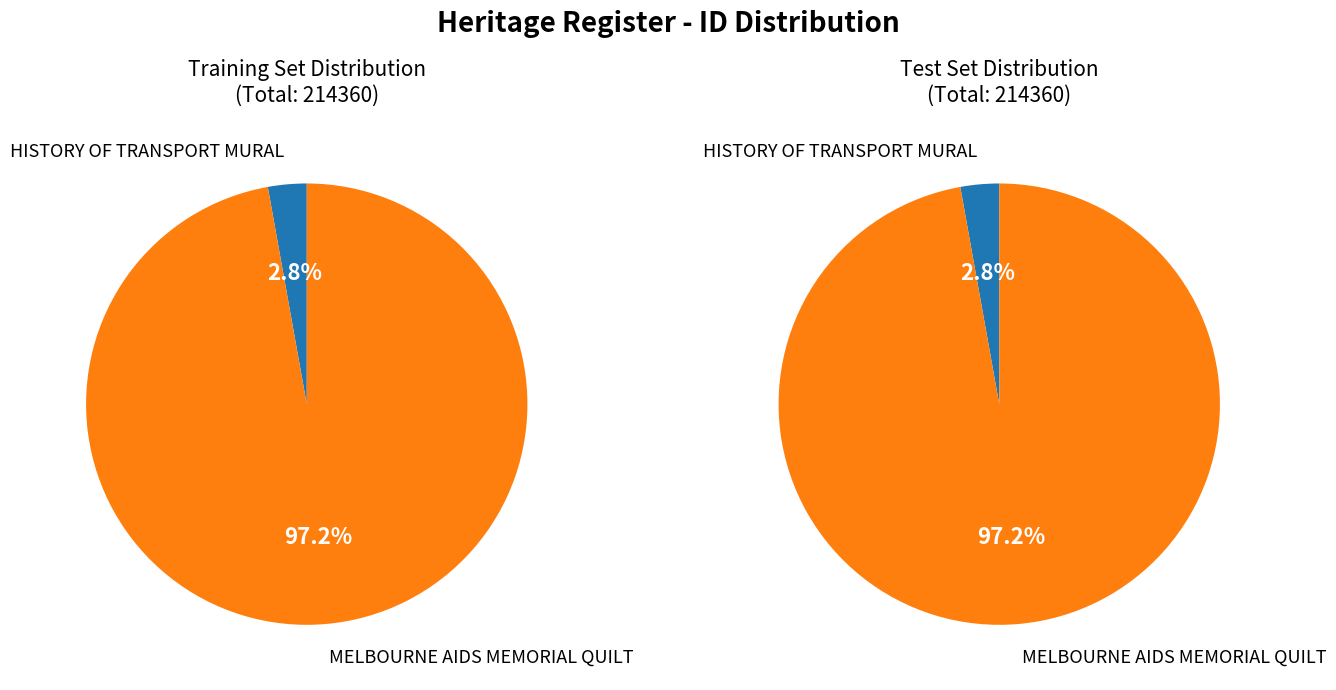

What percentage do MELBOURNE AIDS MEMORIAL QUILT and HISTORY OF TRANSPORT MURAL together represent?

100.0%